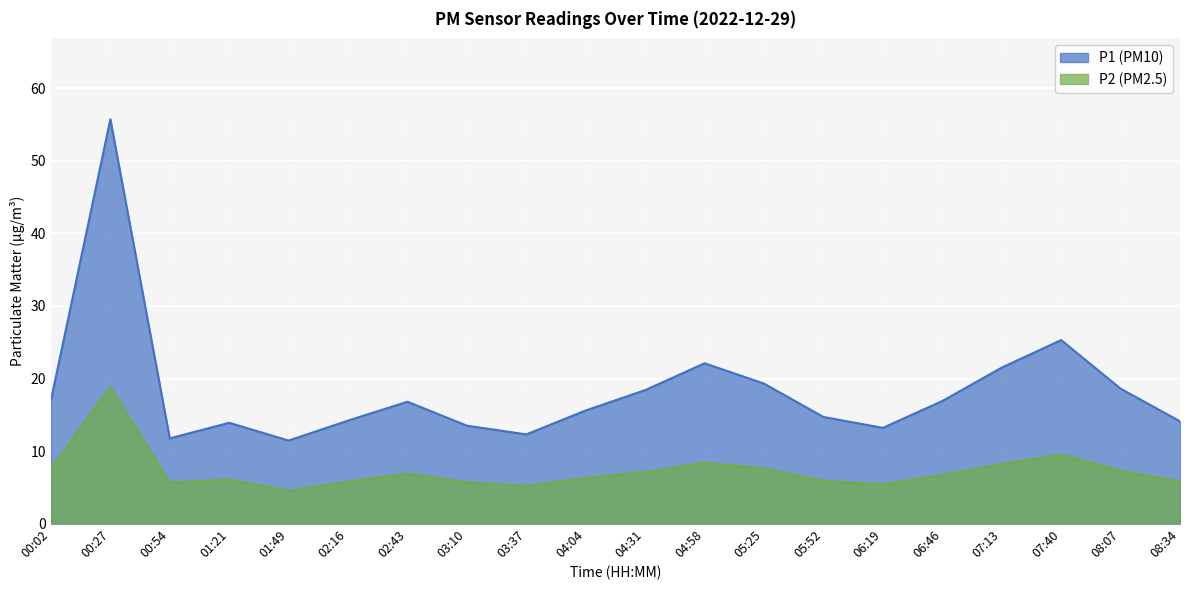

What is the minimum value for P2?

4.5